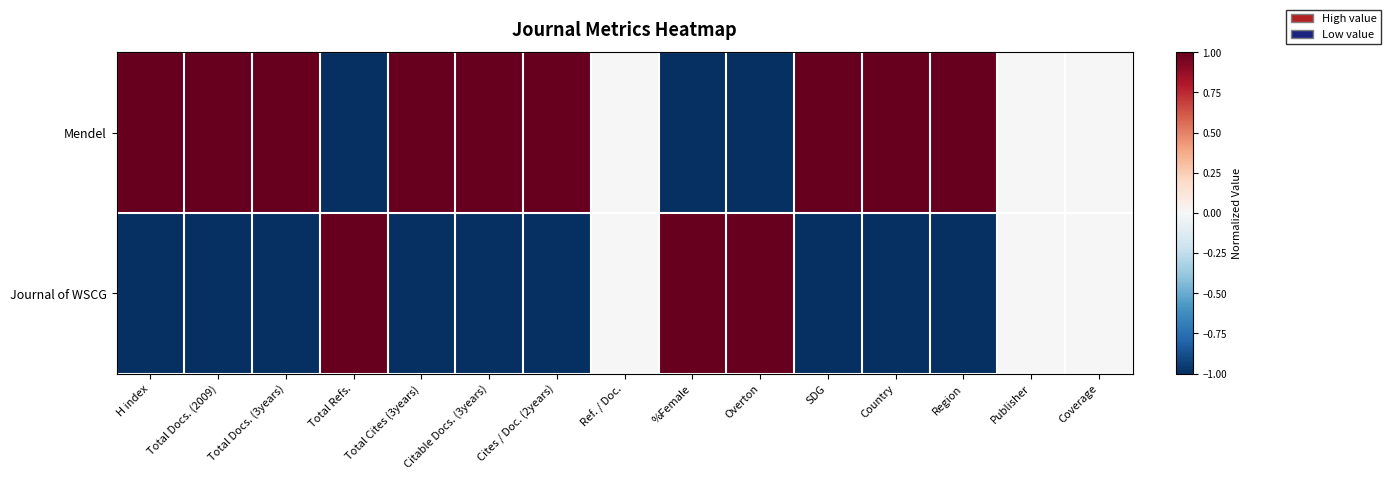

Which has a higher value, %Female or Total Docs. (2009)?

Total Docs. (2009)